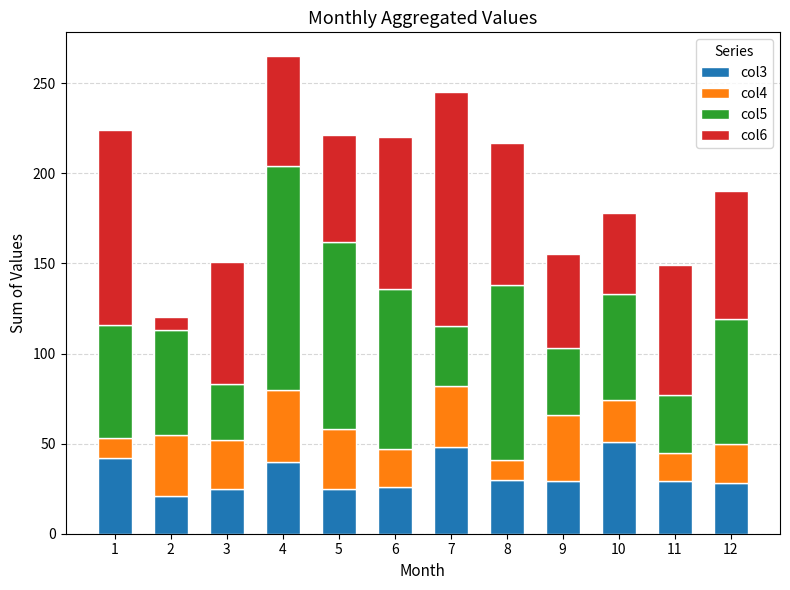

What is the highest value of the col3 series?

51